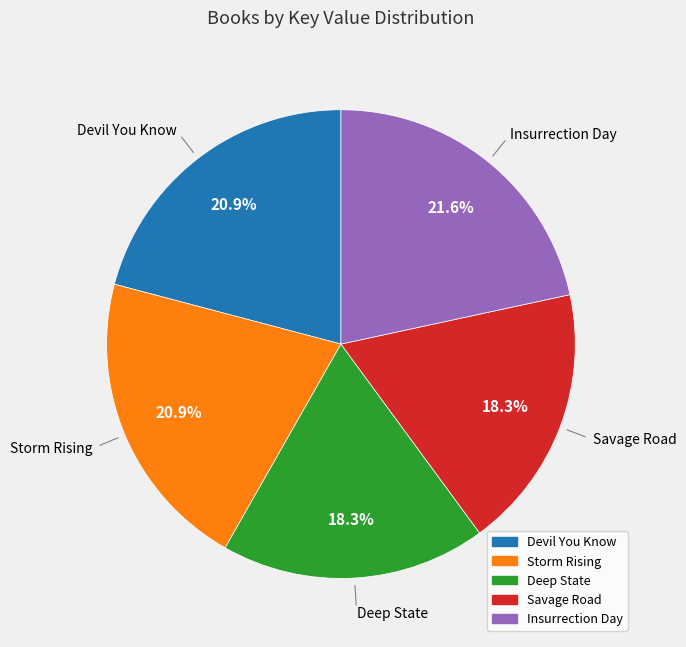

What percentage is the Insurrection Day slice, to the nearest percent?

22%